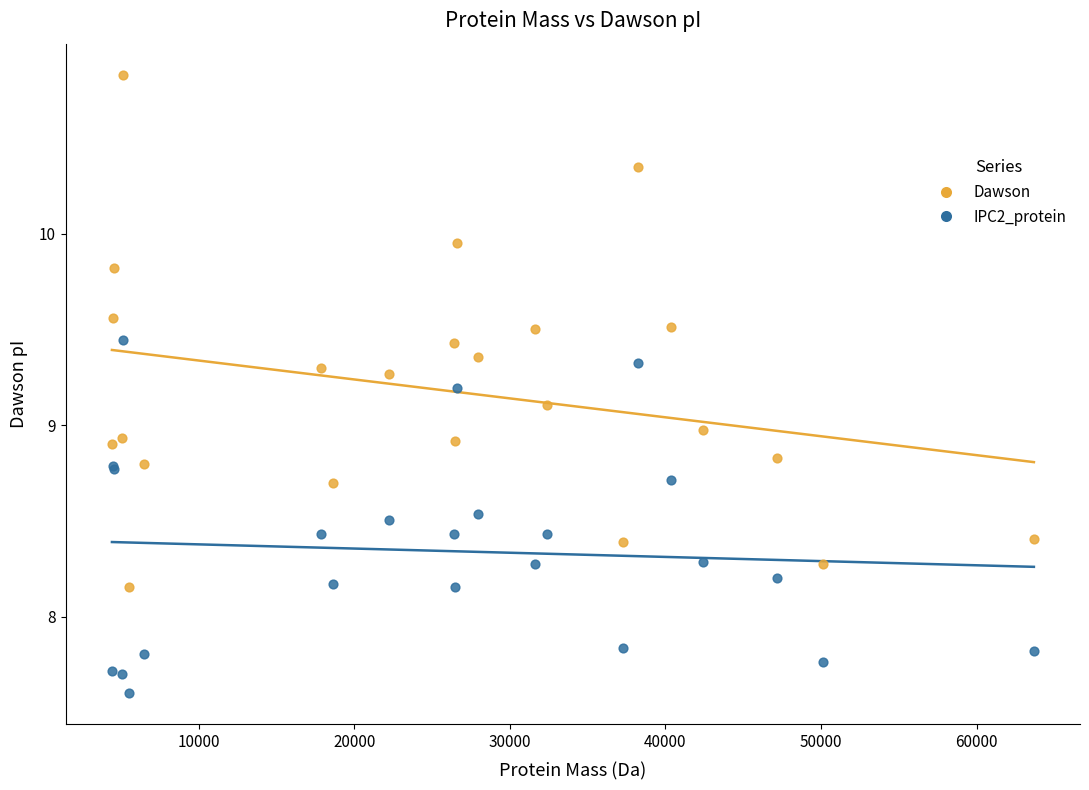

What is the X range (max minus min) for the scatter plot?

59260.4